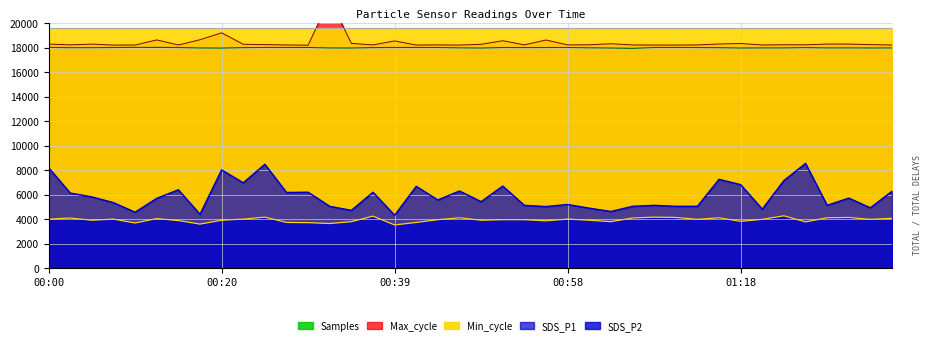

What is the average value of the SDS_P1 series?

5880.2